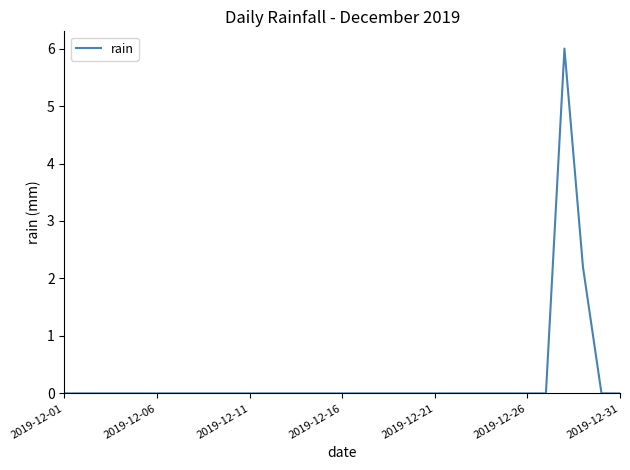

What is the greatest value displayed?

6.0